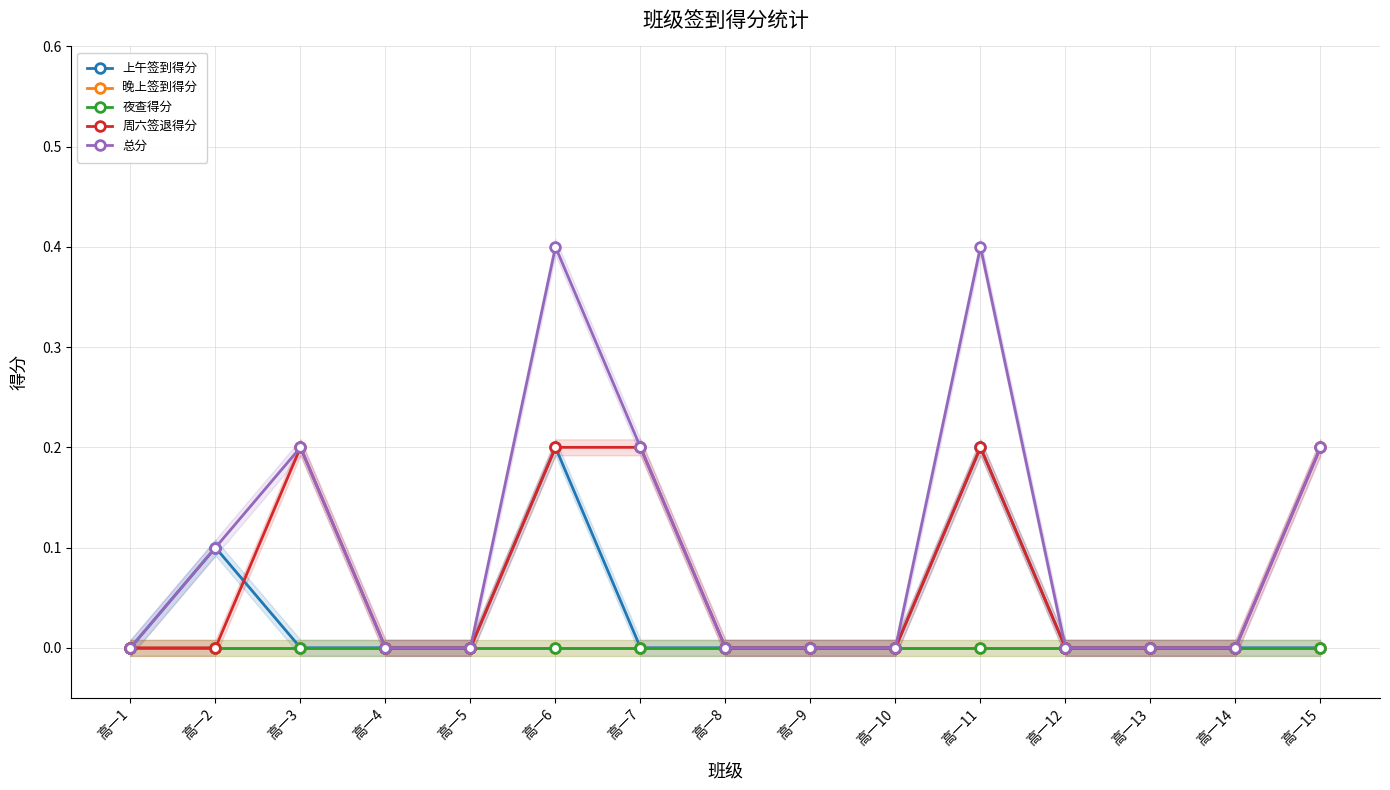

True or false: 总分 and 夜查得分 intersect in this chart.

False